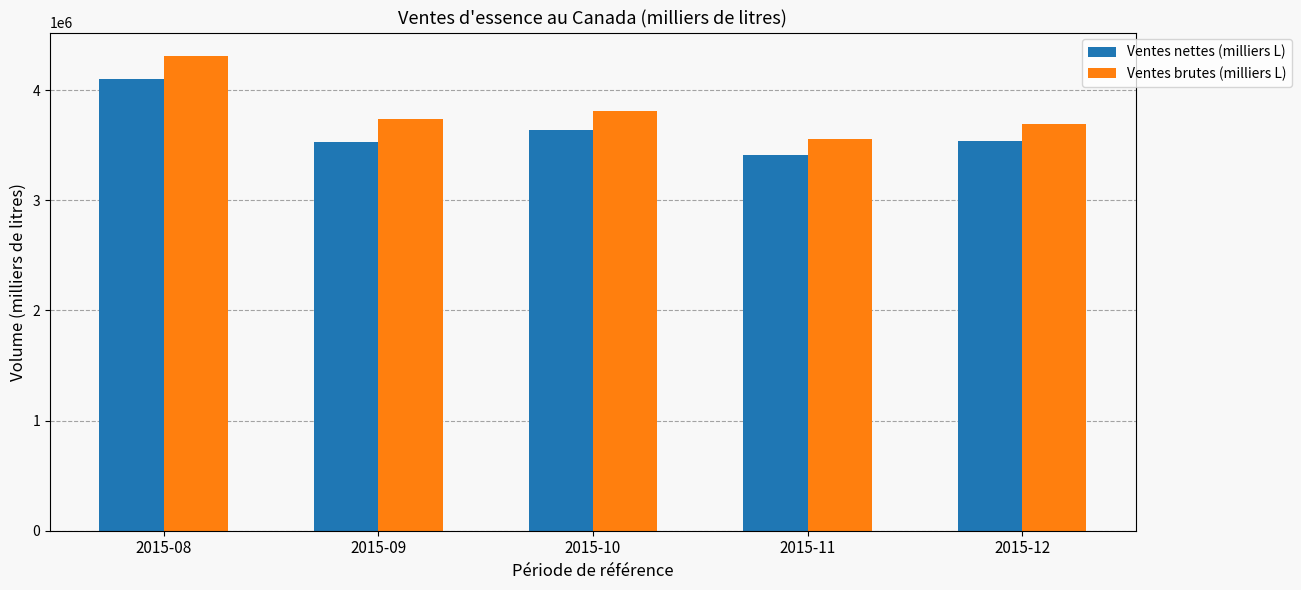

What is the difference between the maximum and minimum values in the Ventes brutes (milliers L) series?

751657